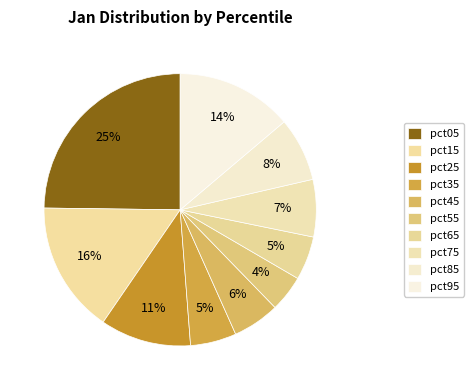

Which category has the biggest portion of the pie?

pct05